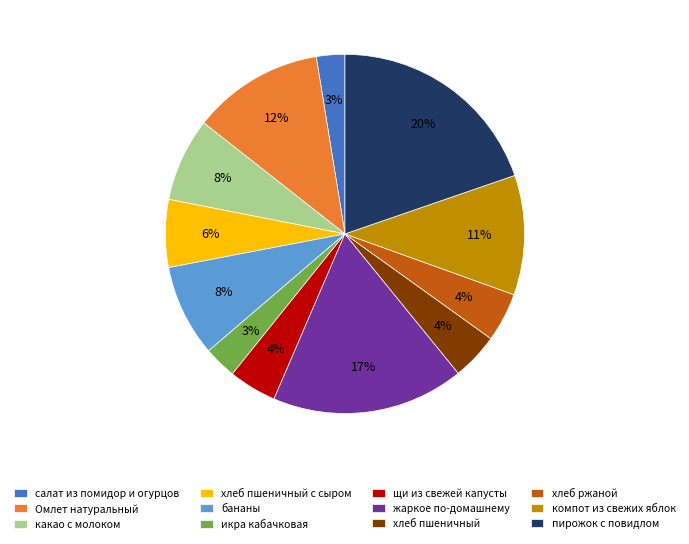

Which has a higher value, салат из помидор и огурцов or щи из свежей капусты?

щи из свежей капусты